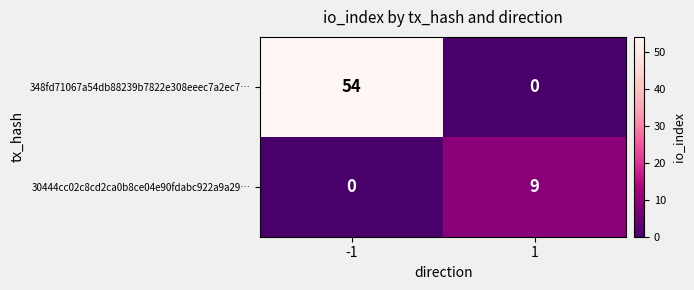

Reading right to left, what are all the values shown in this chart?

348fd71067a54db88239b7822e308eeec7a2ec7…: 0	54
30444cc02c8cd2ca0b8ce04e90fdabc922a9a29…: 9	0